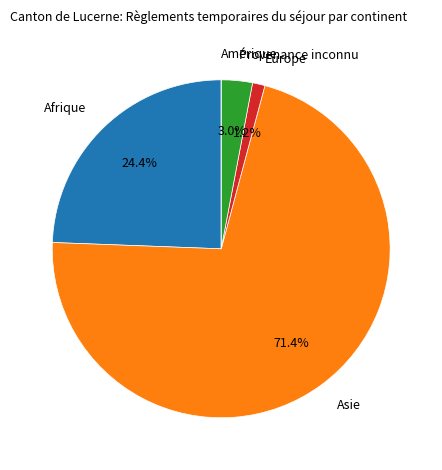

Does any single category account for the majority?

Yes